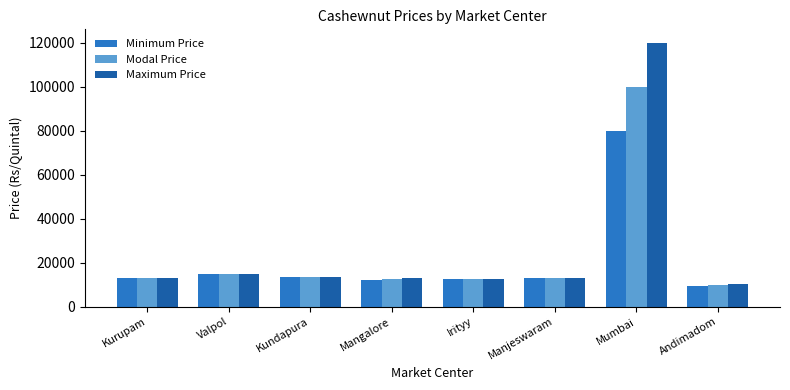

What is the highest value of the Maximum Price series?

120000